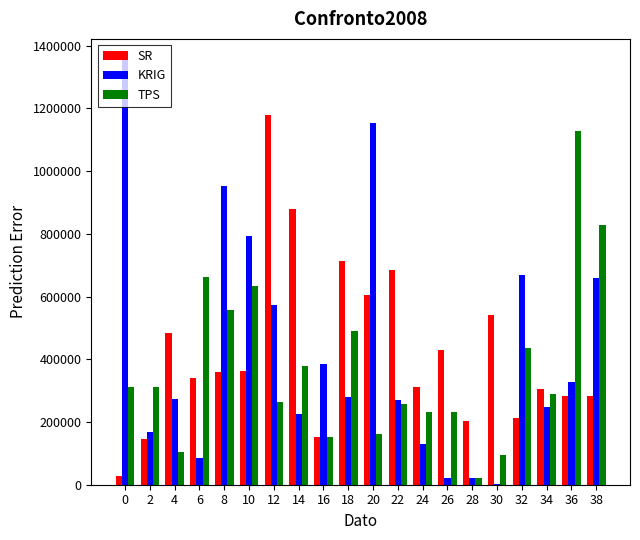

At which category is the sum across all series the highest?

12